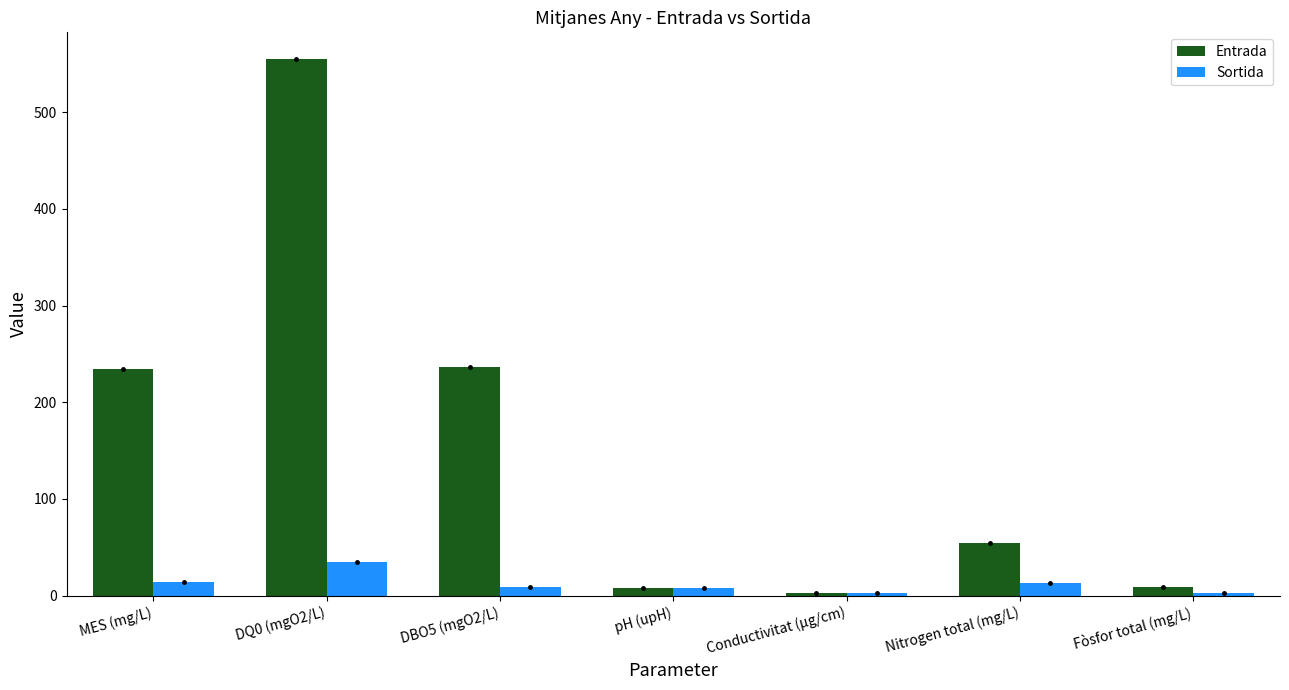

At which category does the chart reach its peak across all series?

DQ0 (mgO2/L)